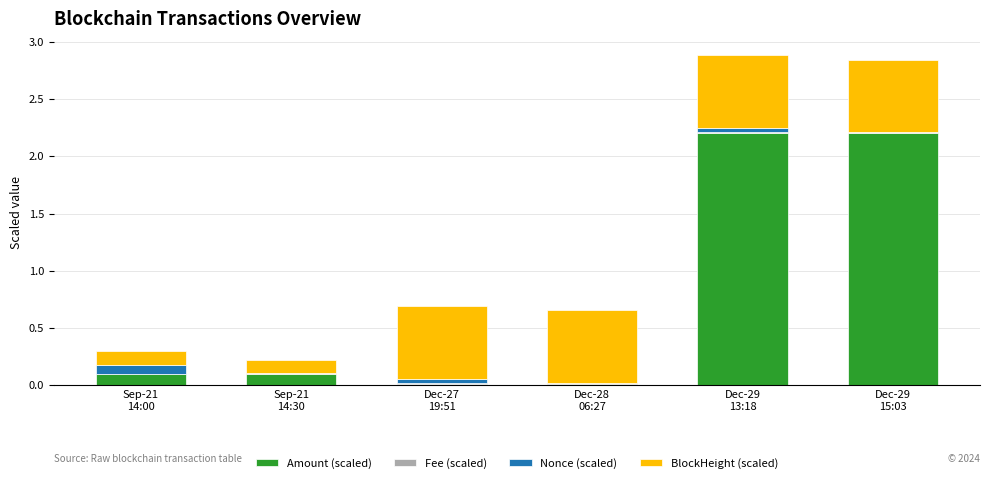

What is the maximum value for Amount (scaled)?

2.2